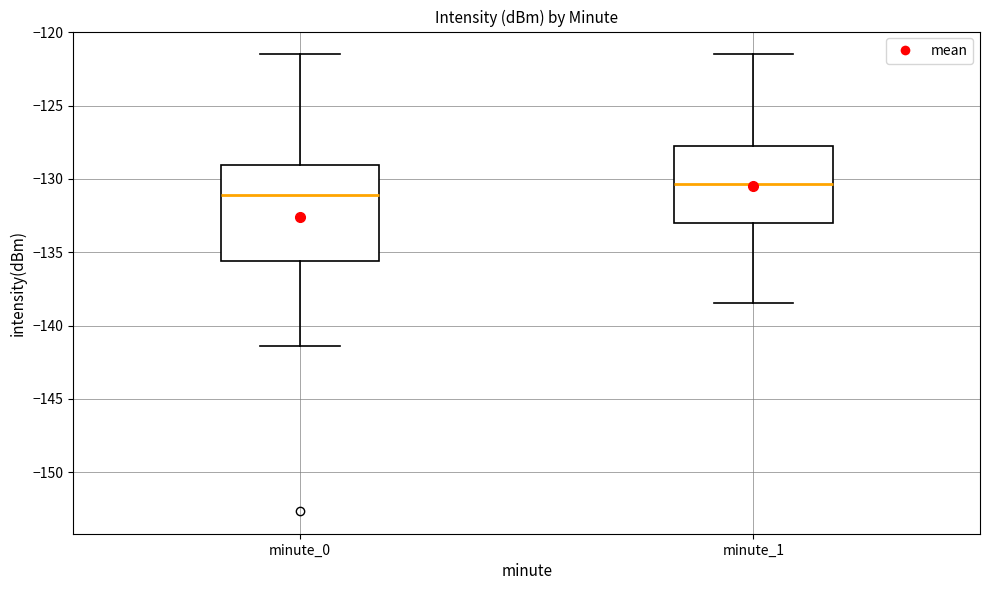

Reading left to right, transcribe this box plot: for each box, give where its median line is, the range the box spans, and where its two whiskers end, as read against the y-axis. The values are not printed on the chart, so give them approximately, as read against the axis.

minute_0: median -131.0, box -135.5 to -129.0, whiskers -141.5 to -121.5
minute_1: median -130.5, box -133.0 to -127.5, whiskers -138.5 to -121.5